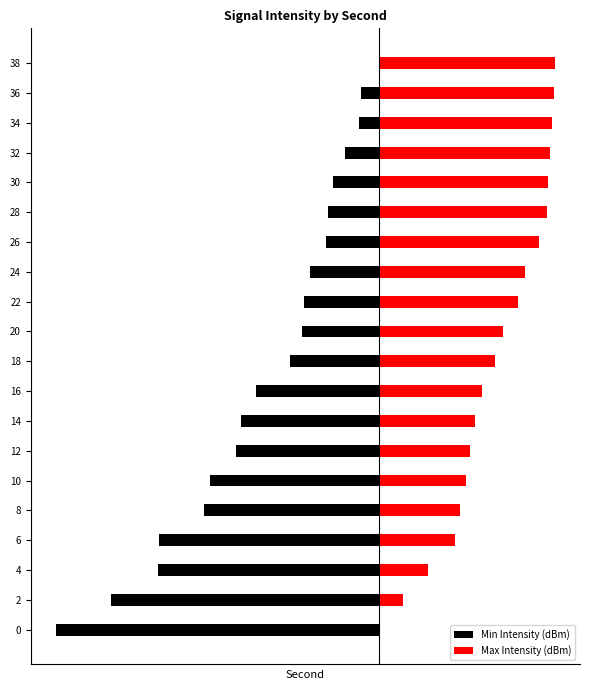

At which label is Min Intensity (dBm) closest to -6?

12